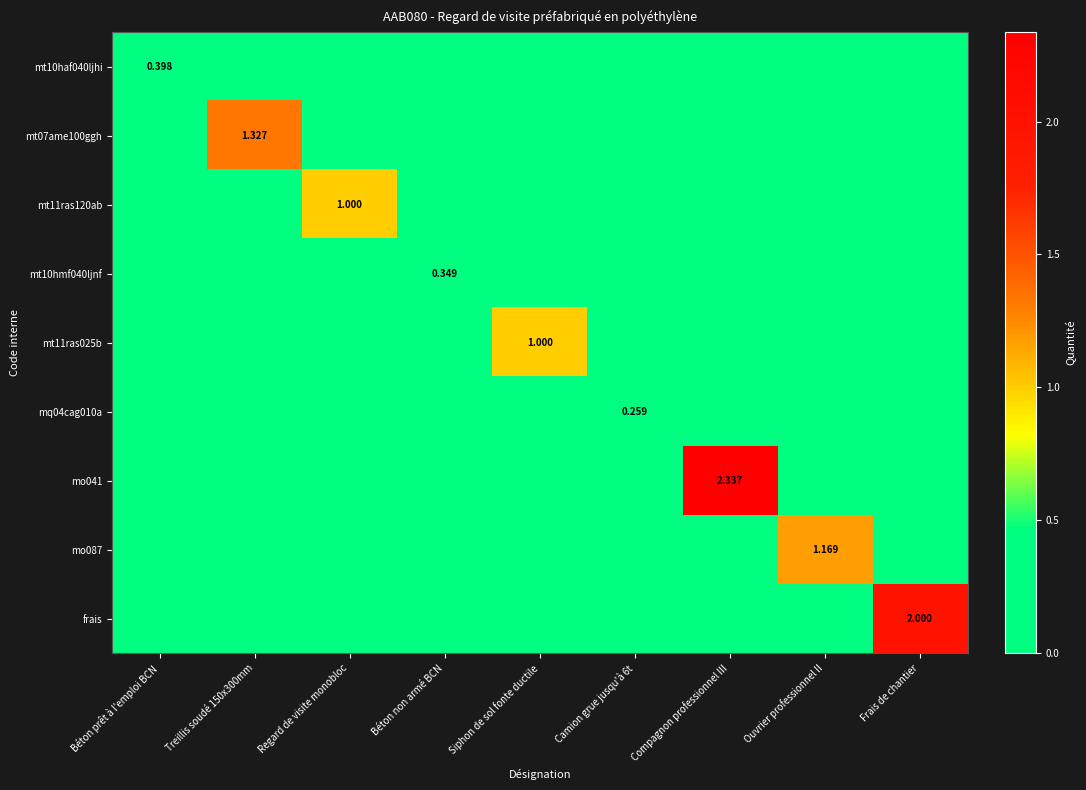

Rank the series by their maximum value, from highest to lowest.

mo041, frais, mt07ame100ggh, mo087, mt11ras120ab, mt11ras025b, mt10haf040ljhi, mt10hmf040ljnf, mq04cag010a